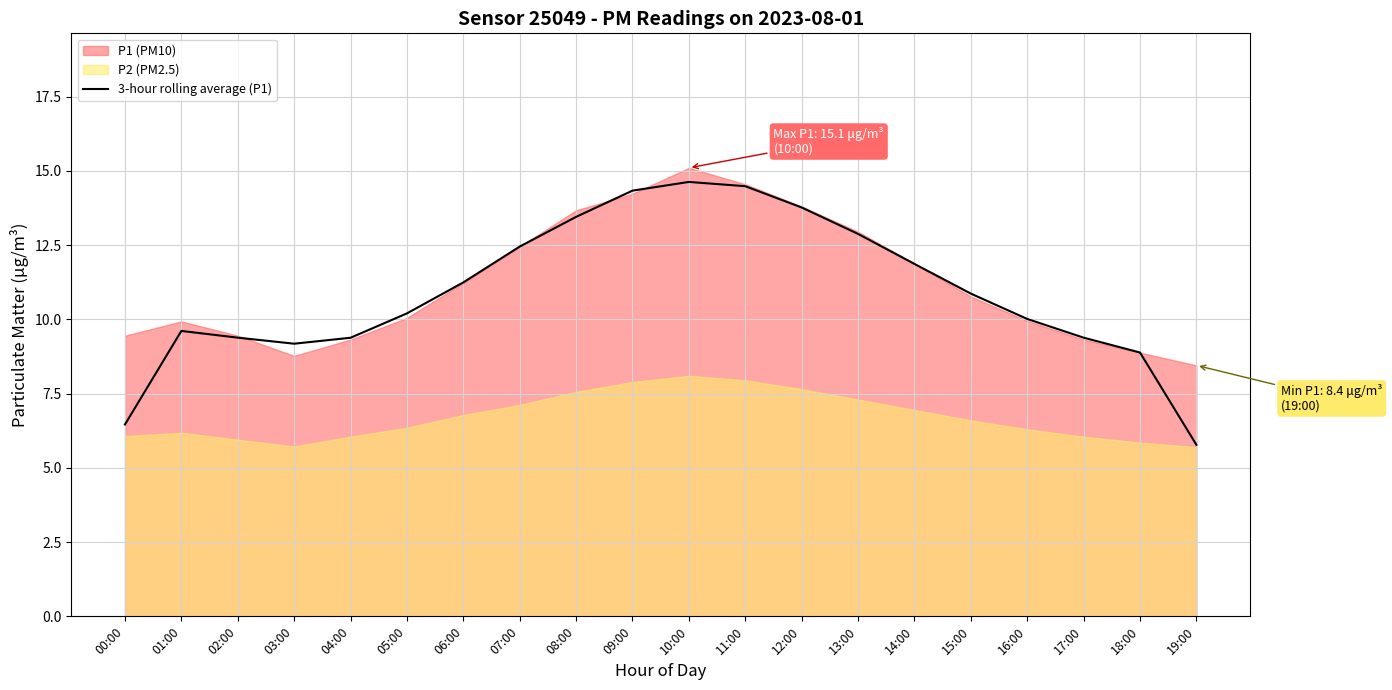

Is it true that 3-hour rolling average (P1) equals 12.9 at 13:00?

True